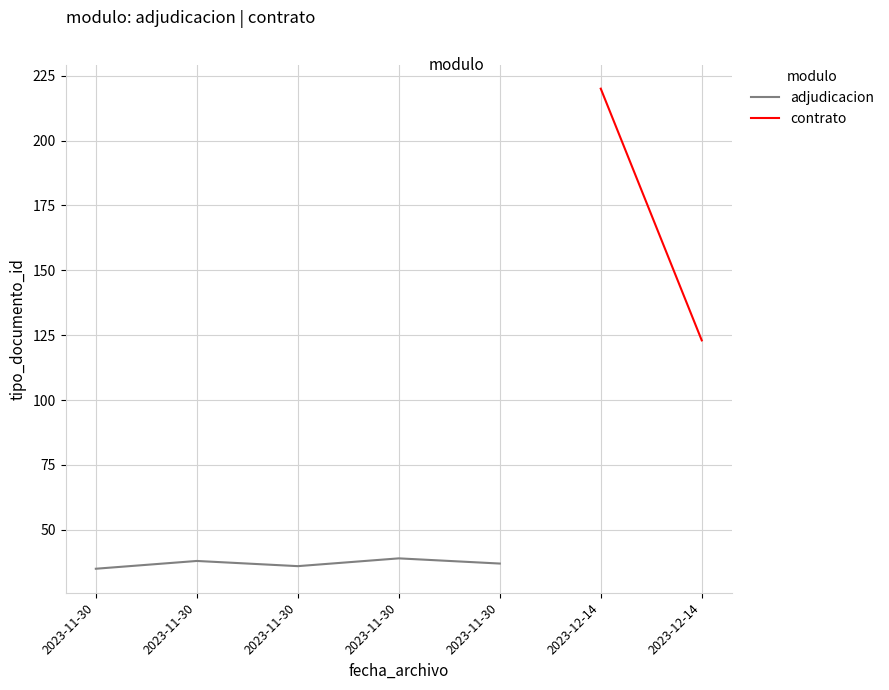

What is the ratio of the value at 2023-11-30 to the value at 2023-11-30?

1.1